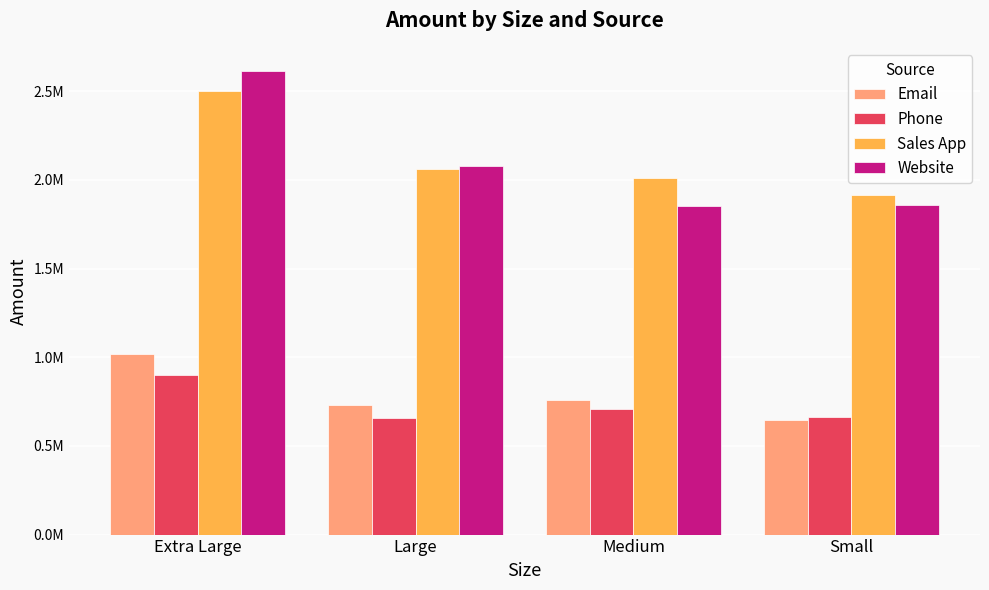

Where does the Sales App series first go above 2061640?

Extra Large